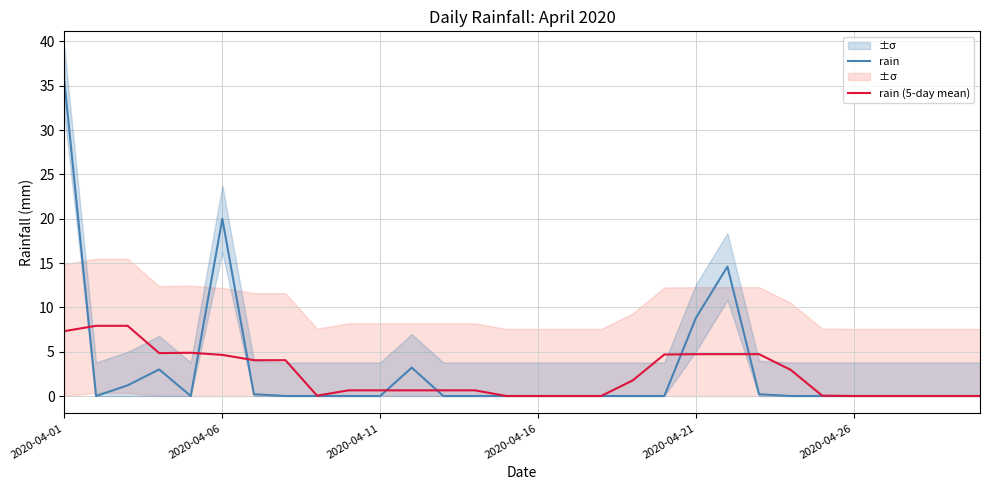

What is the sum of all rain (5-day mean) values?

72.4